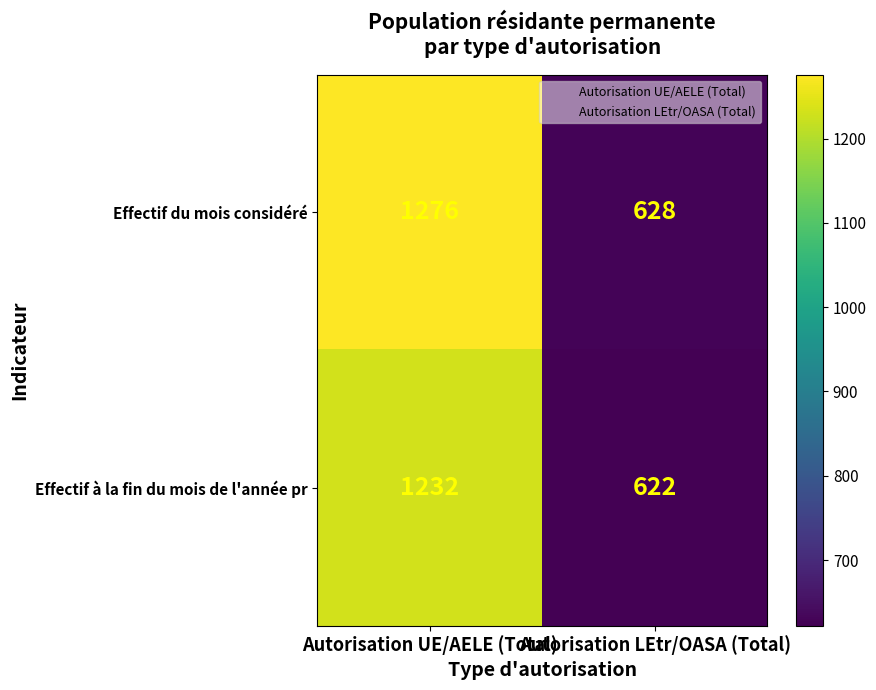

What is the approximate value of Effectif à la fin du mois de l'année pr at Autorisation LEtr/OASA (Total), to the nearest 100?

600